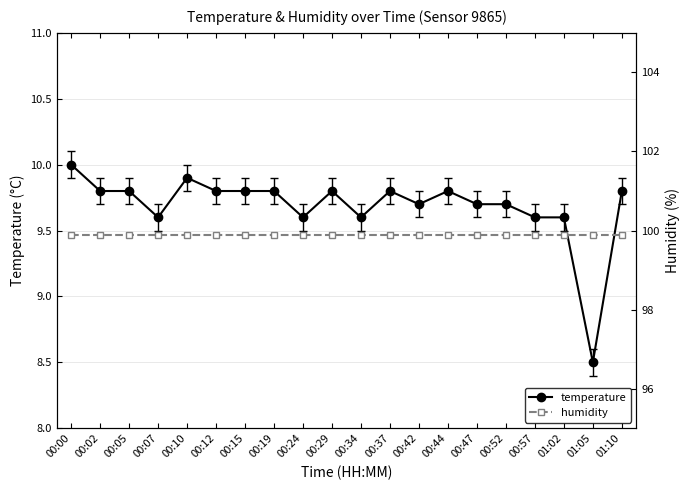

At which label does humidity reach its minimum?

00:00